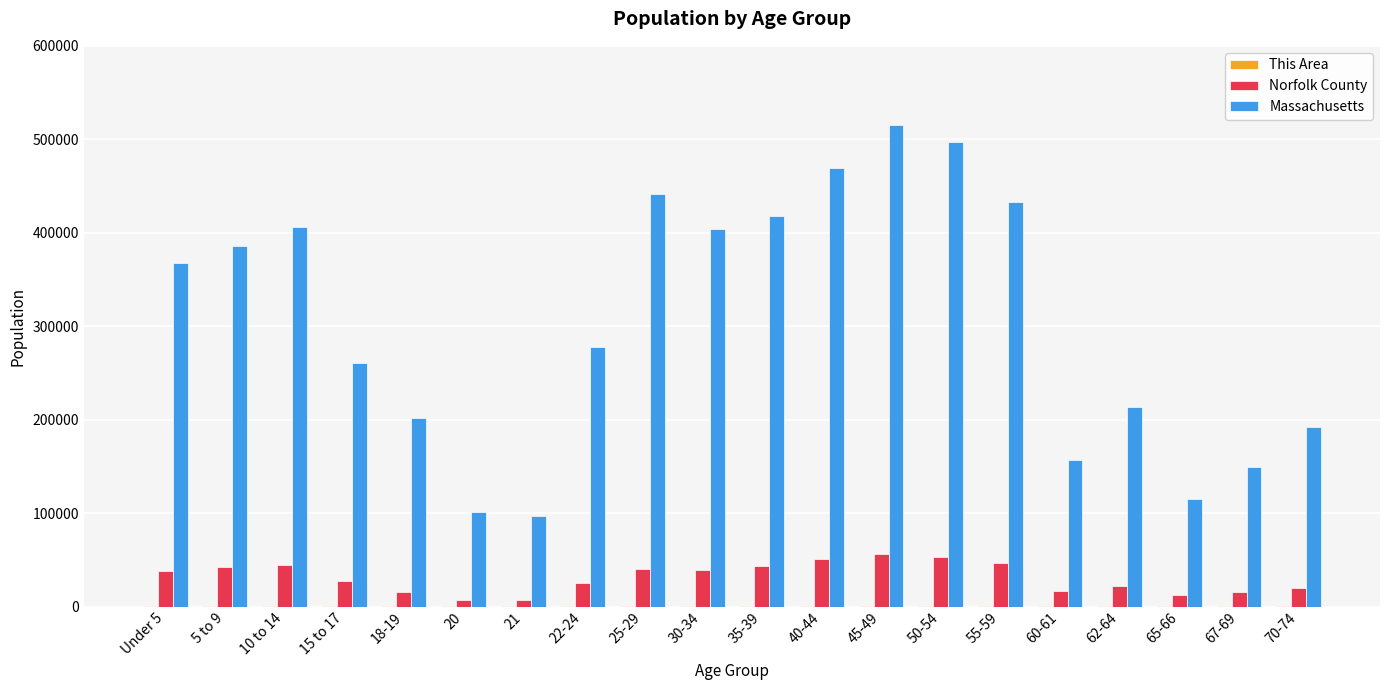

Between 35-39 and 70-74, which series saw the biggest shift?

Massachusetts